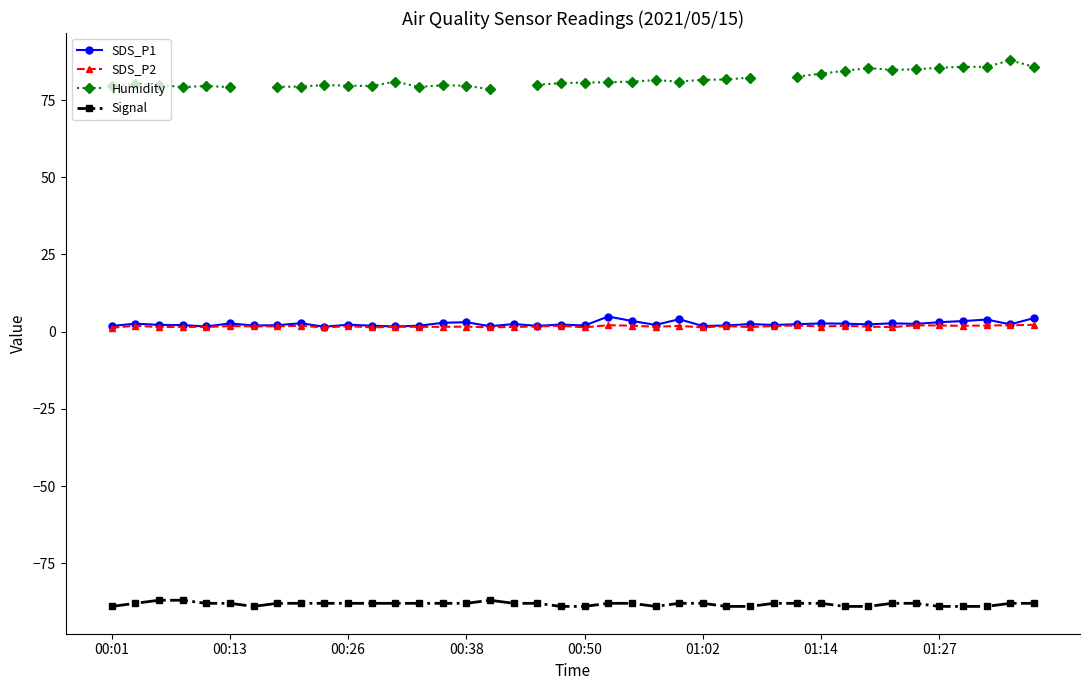

Read the Humidity value at 8.

79.4